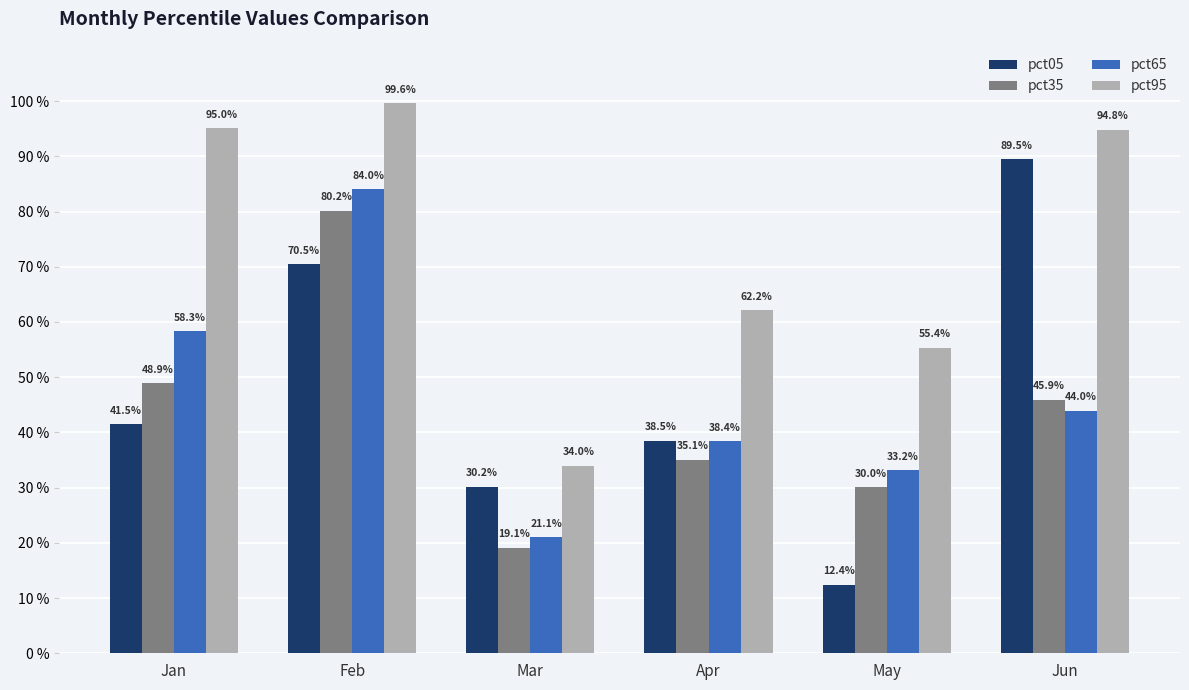

At which category is the sum across all series the highest?

Feb